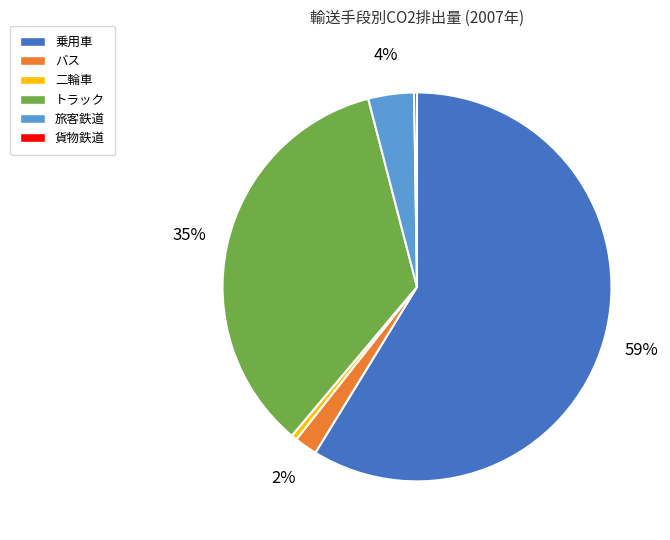

Which slice represents more than half of the pie?

乗用車